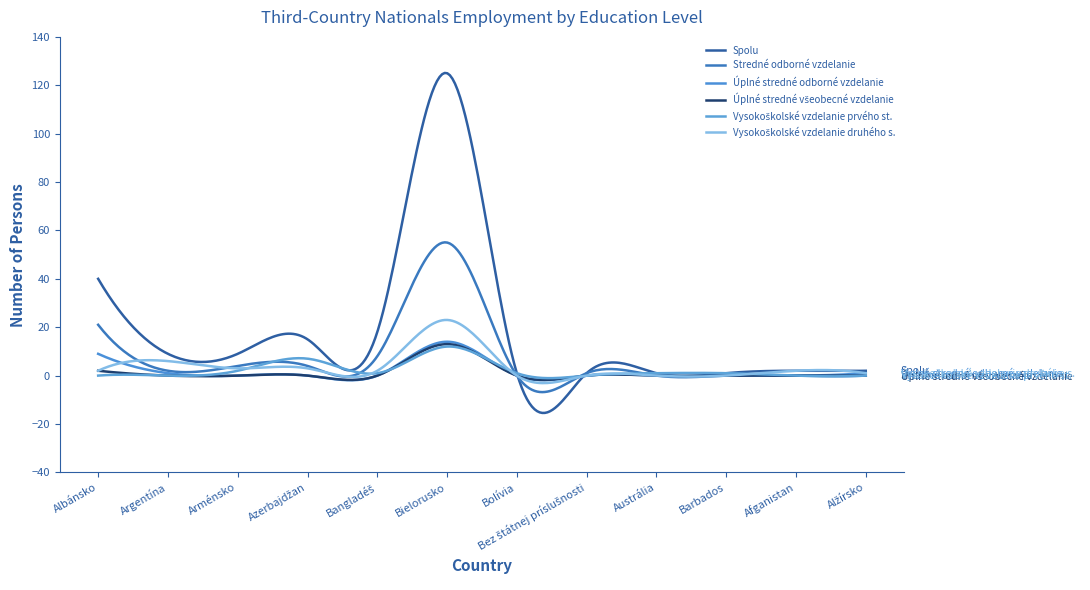

Is this an area chart (filled region under the line)?

No